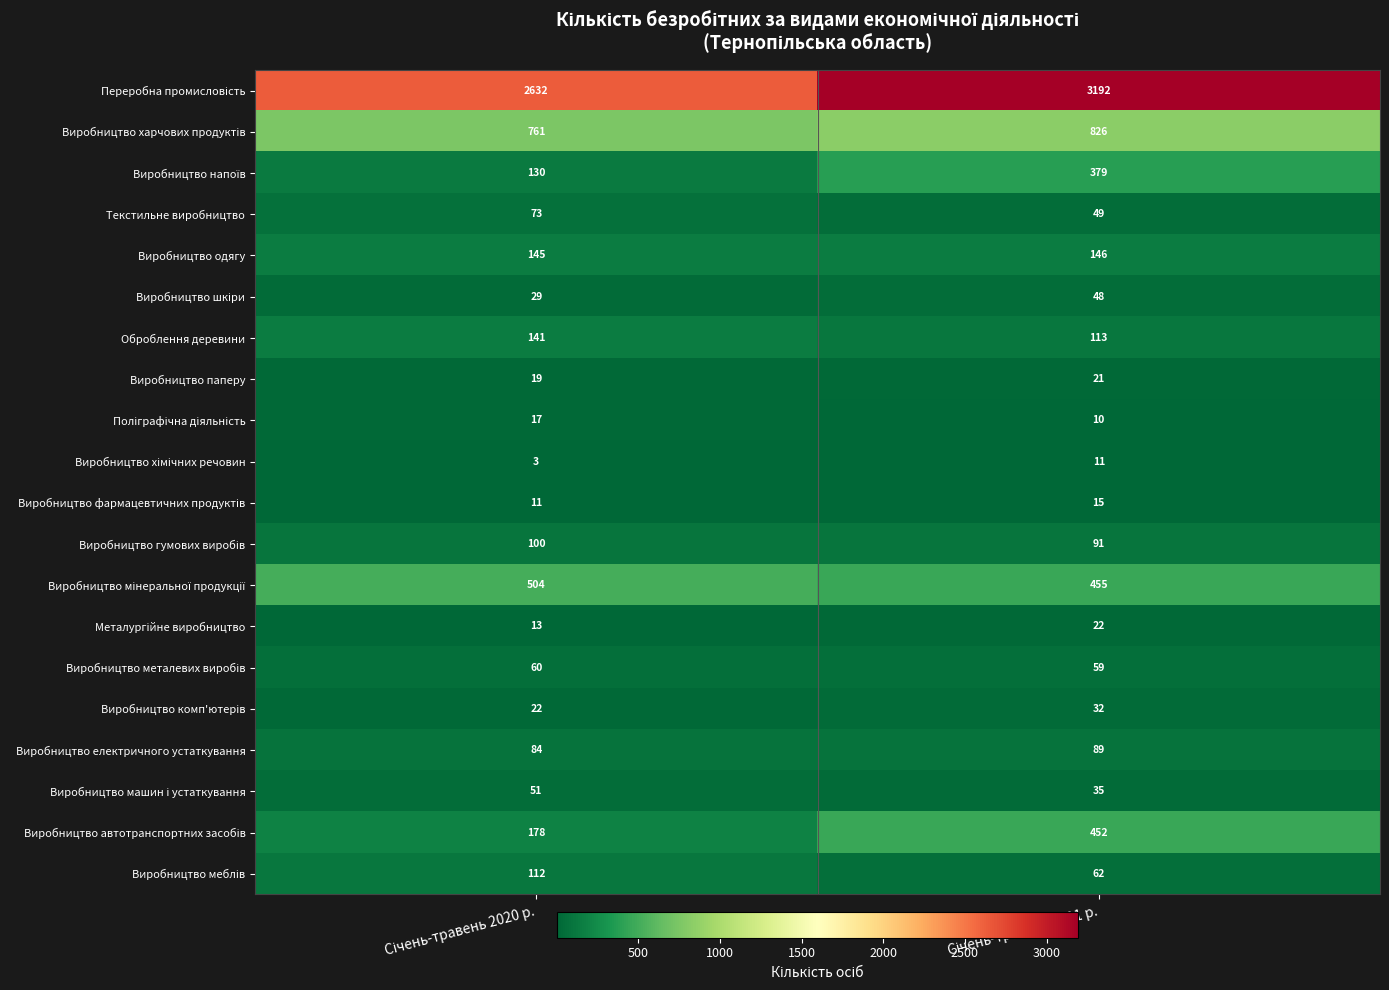

What is the smallest value displayed?

3